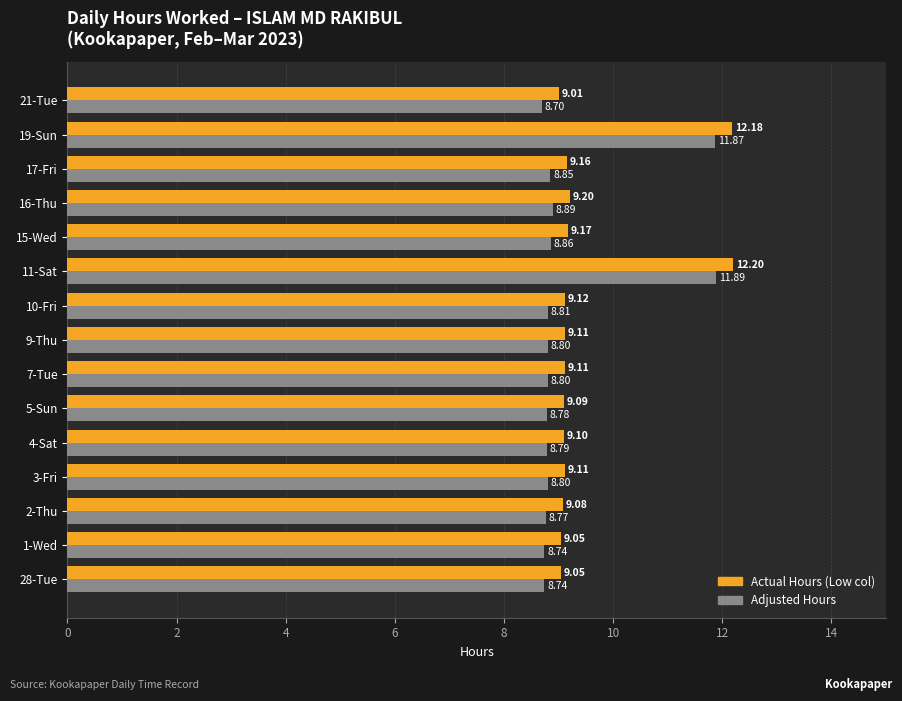

What is the spread (max minus min) of values at 15-Wed?

0.3